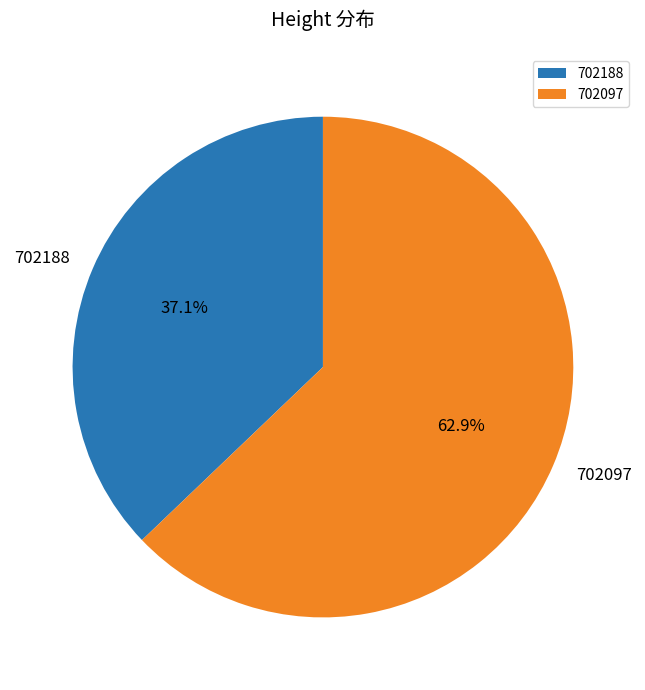

Rank the categories by value from lowest to highest.

702188, 702097